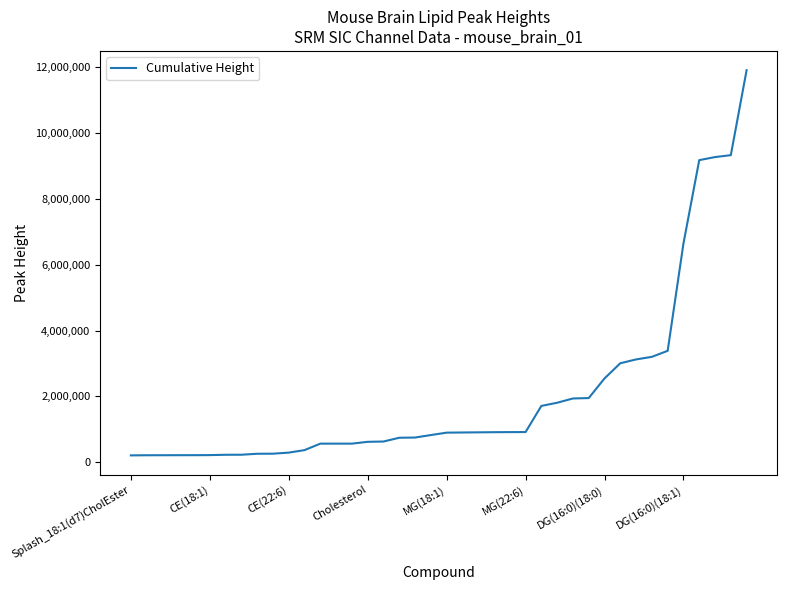

What is the maximum value shown in the chart?

11895257